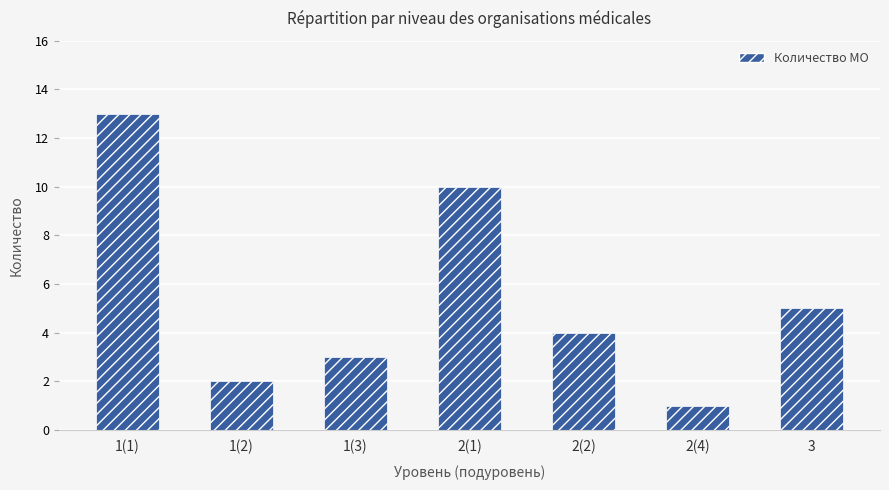

Reading right to left, extract all data points from this chart.

5	1	4	10	3	2	13